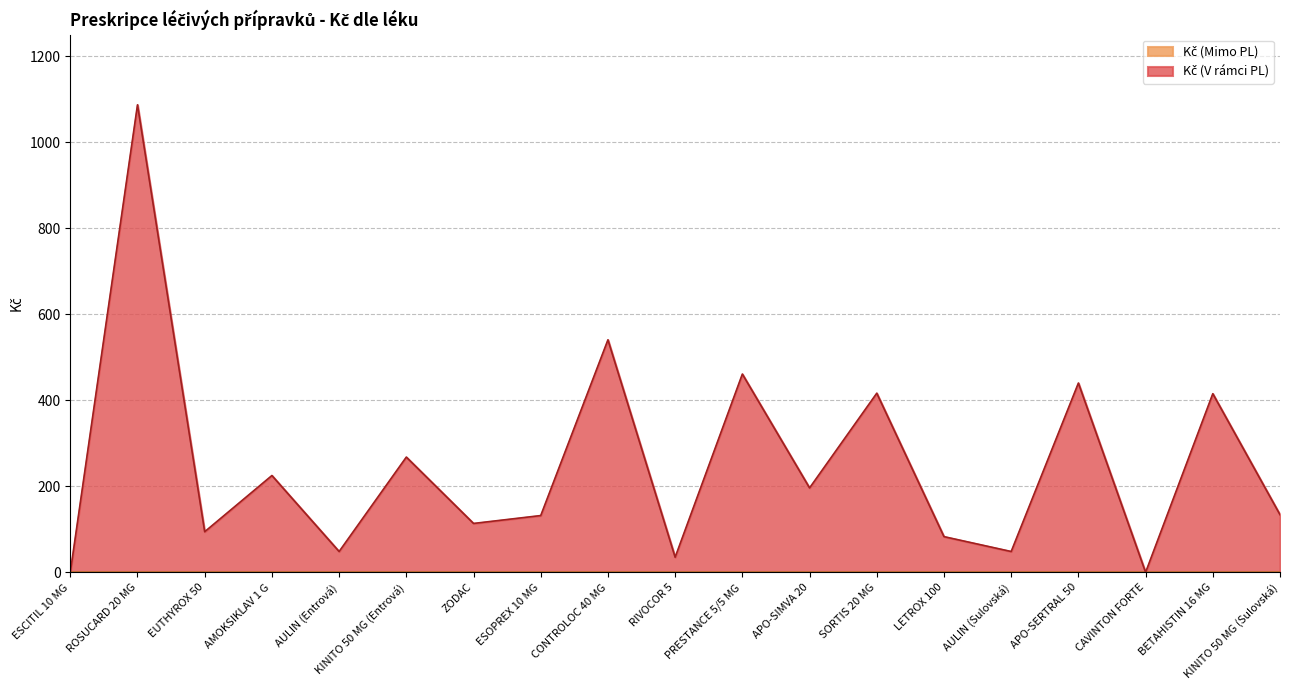

What is the label of the 17th point from the left?

CAVINTON FORTE